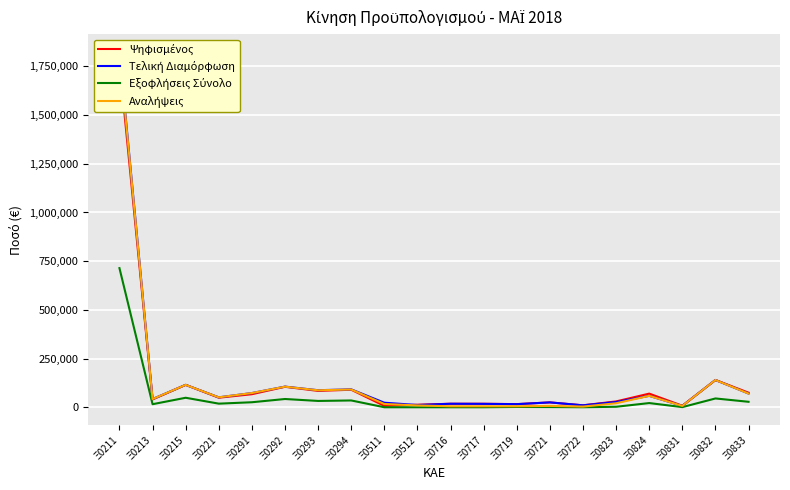

What is the difference between the highest and lowest values at Ξ0291?

47217.4